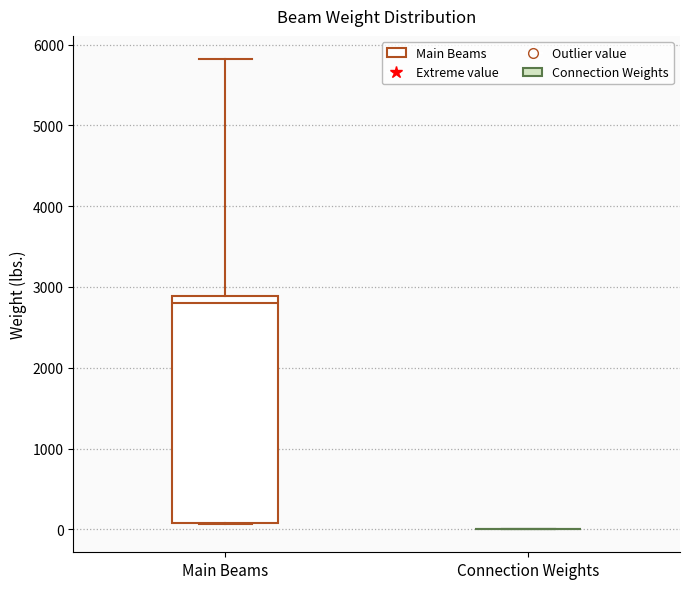

Reading left to right, transcribe this box plot: for each box, give where its median line is, the range the box spans, and where its two whiskers end, as read against the y-axis. The values are not printed on the chart, so give them approximately, as read against the axis.

Main Beams: median 2800, box 100 to 2900, whiskers 100 to 5800
Connection Weights: box collapsed to a line at 0, whiskers 0 to 0